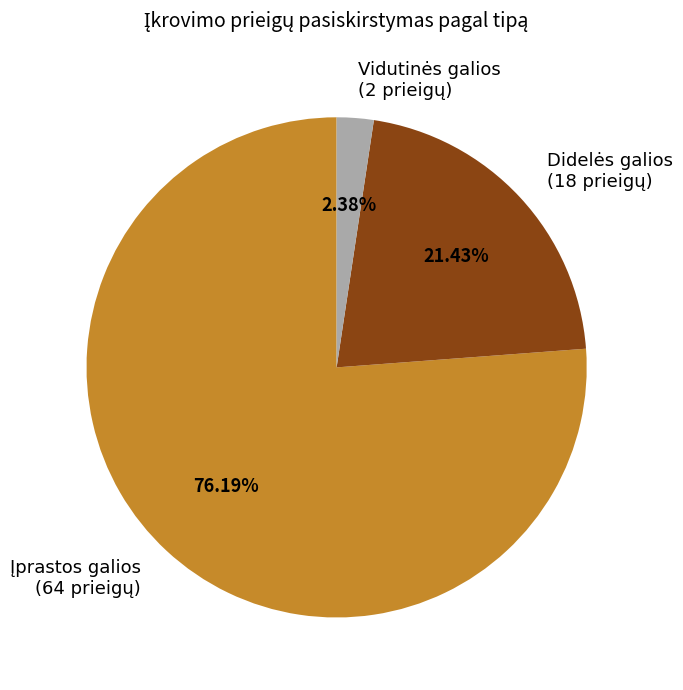

Is there any slice that represents more than half of the pie?

Yes